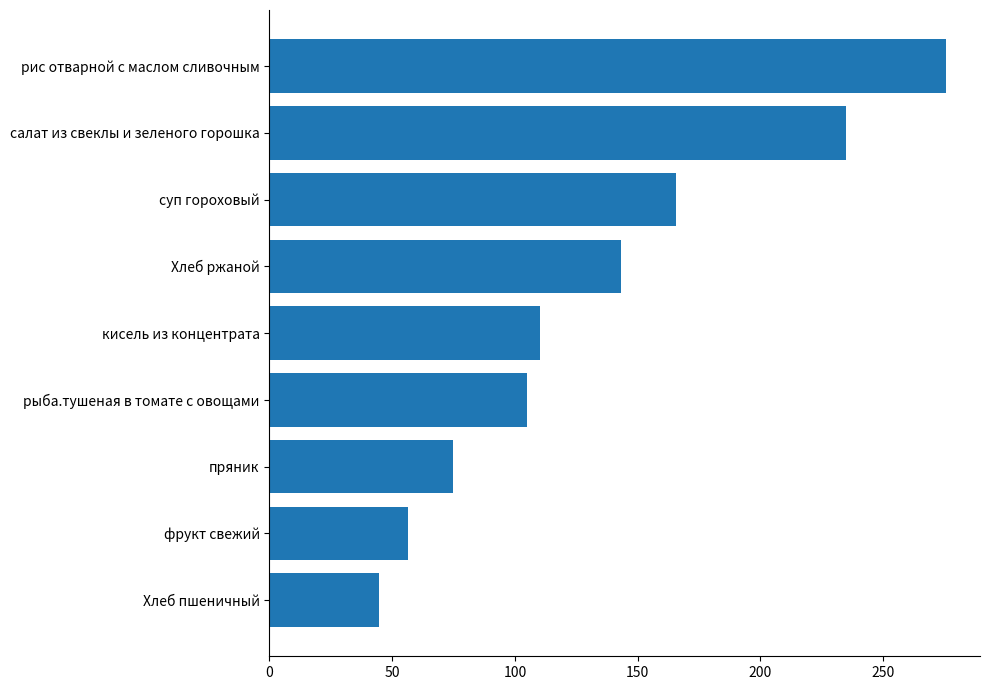

List the labels in order of value, smallest first.

Хлеб пшеничный, фрукт свежий, пряник, рыба.тушеная в томате с овощами, кисель из концентрата, Хлеб ржаной, суп гороховый, салат из свеклы и зеленого горошка, рис отварной с маслом сливочным